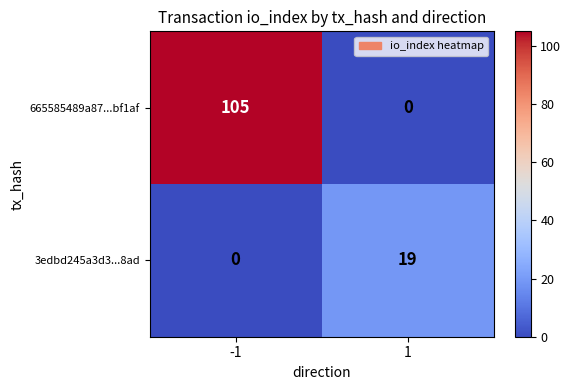

What is the sum of the 665585489a87...bf1af values at 1 and -1?

105